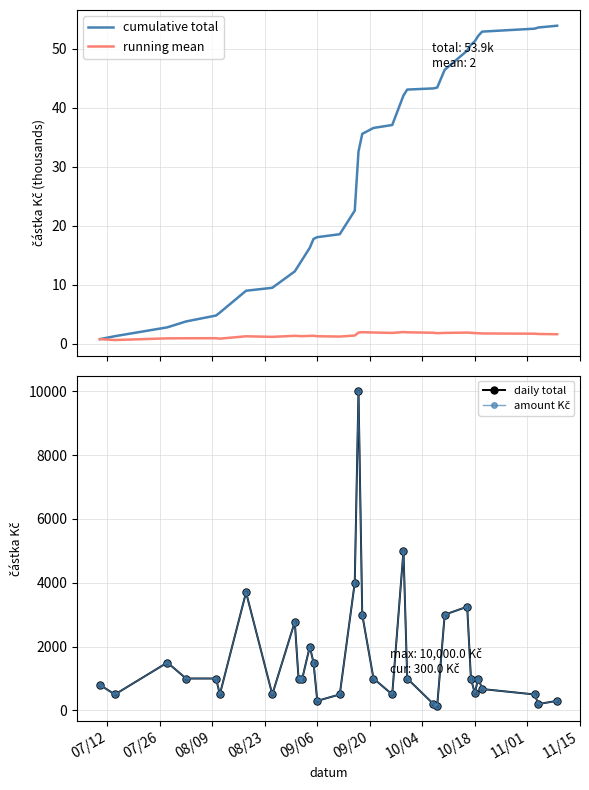

What is the highest value of the daily total series?

10000.0